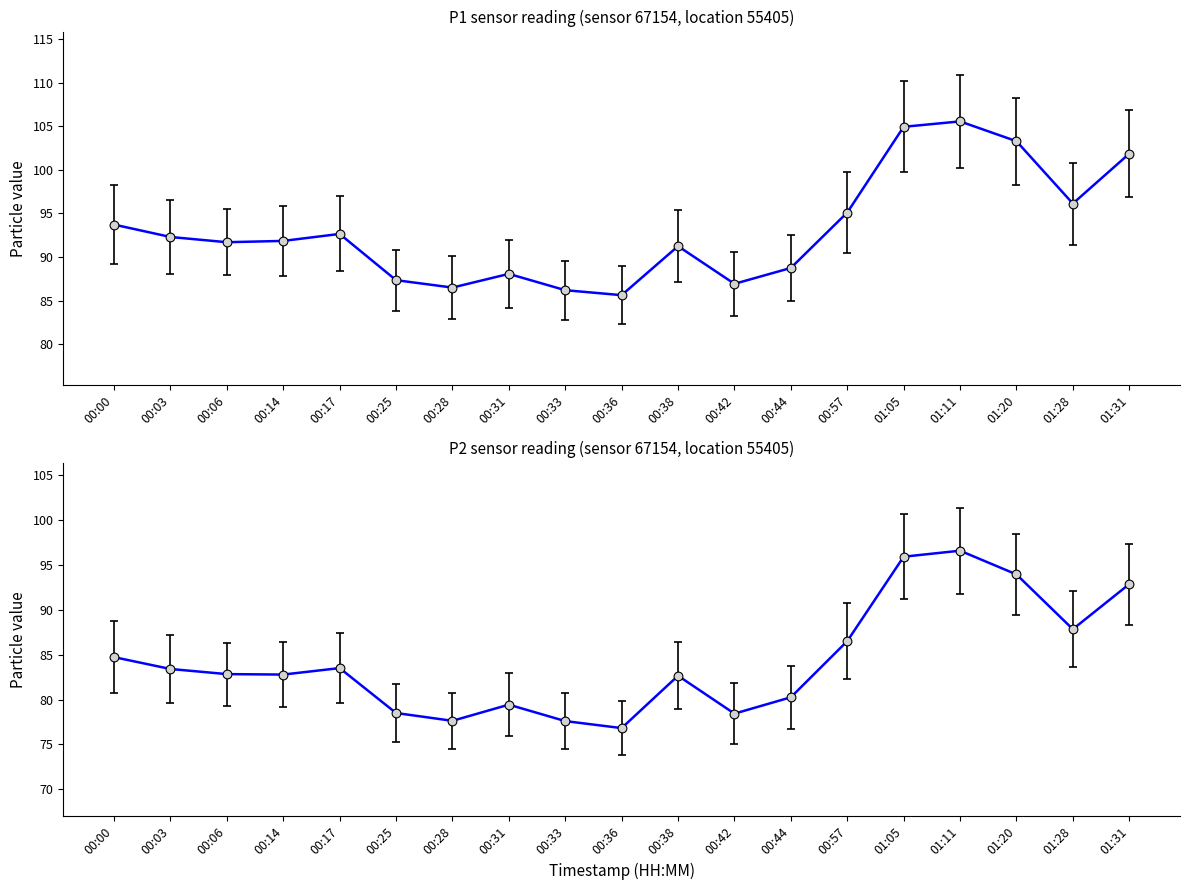

Which series reaches the minimum Y coordinate?

P2